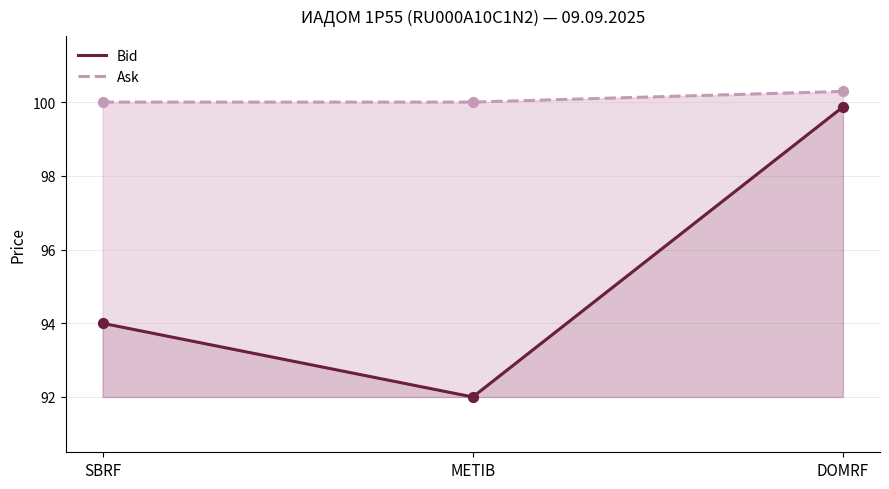

At how many categories does at least one series exceed 95?

3